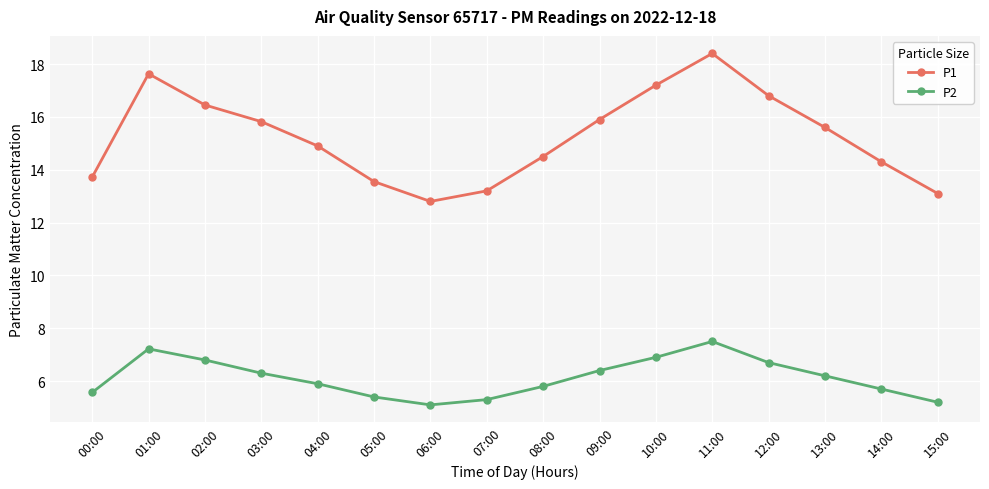

What are all the series names shown in the legend?

P1, P2